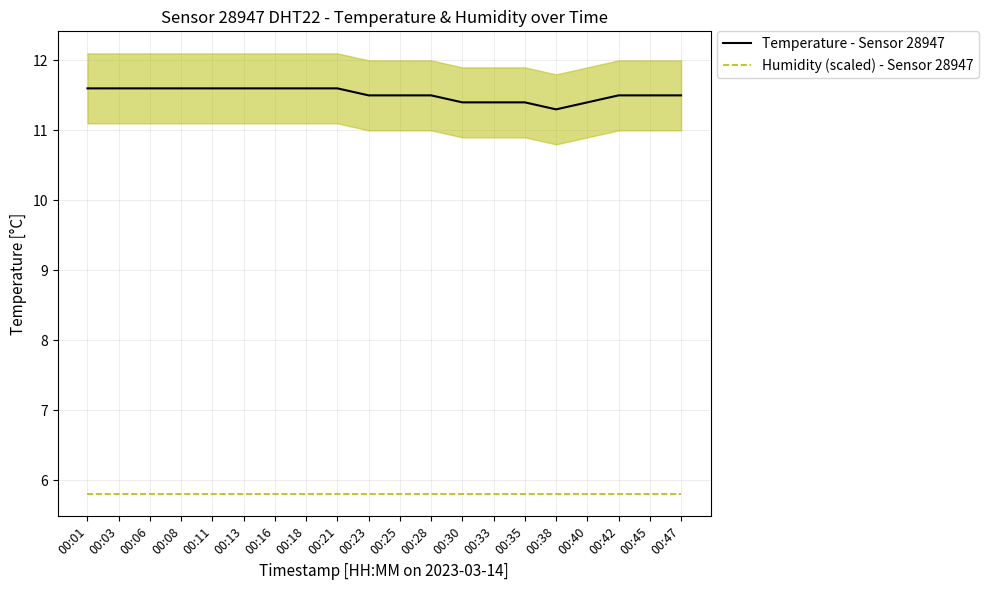

Reading right to left, list all the values displayed in this chart.

Temperature - Sensor 28947: 11.5	11.5	11.5	11.4	11.3	11.4	11.4	11.4	11.5	11.5	11.5	11.6	11.6	11.6	11.6	11.6	11.6	11.6	11.6	11.6
Humidity (scaled) - Sensor 28947: 5.8	5.8	5.8	5.8	5.8	5.8	5.8	5.8	5.8	5.8	5.8	5.8	5.8	5.8	5.8	5.8	5.8	5.8	5.8	5.8